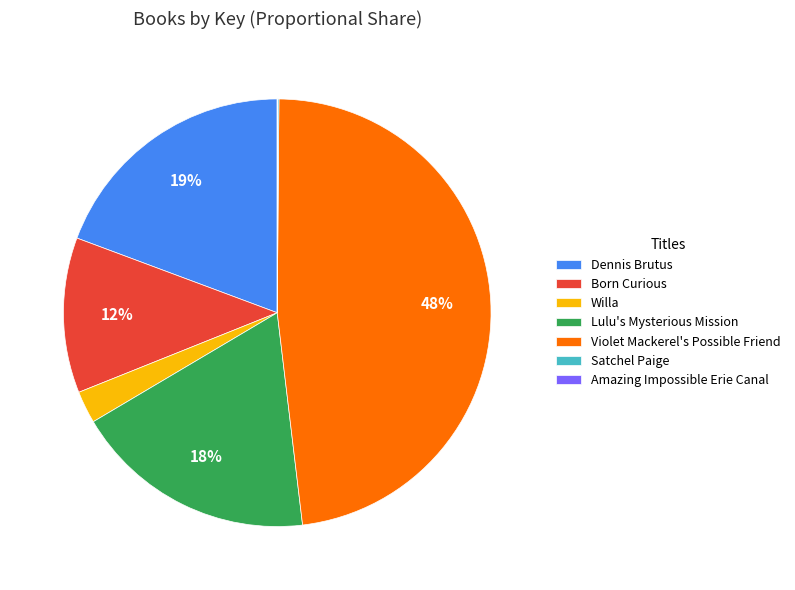

To the nearest percent, what is the average slice percentage?

14%